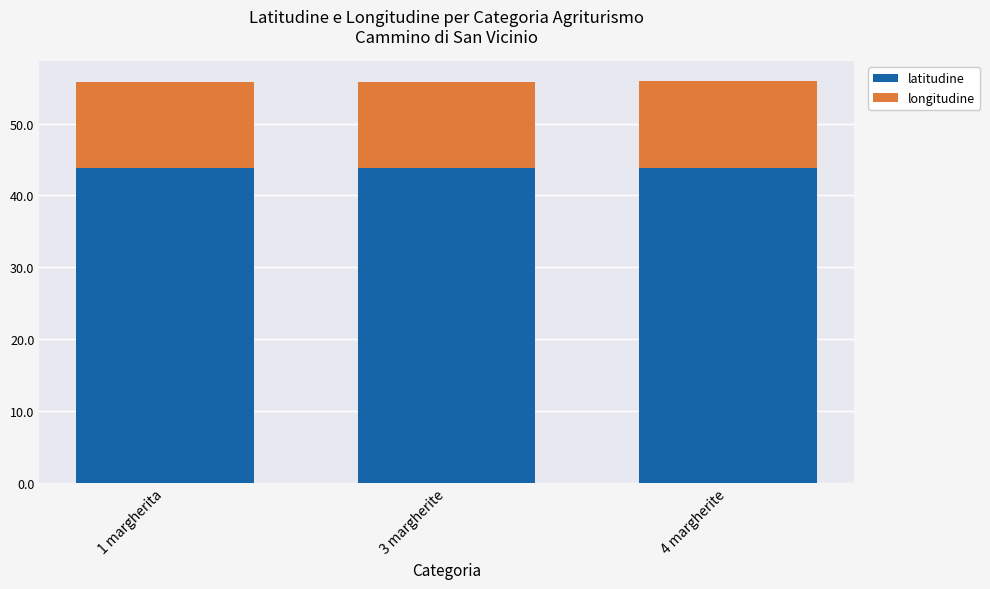

What is the average value of the latitudine series?

43.9